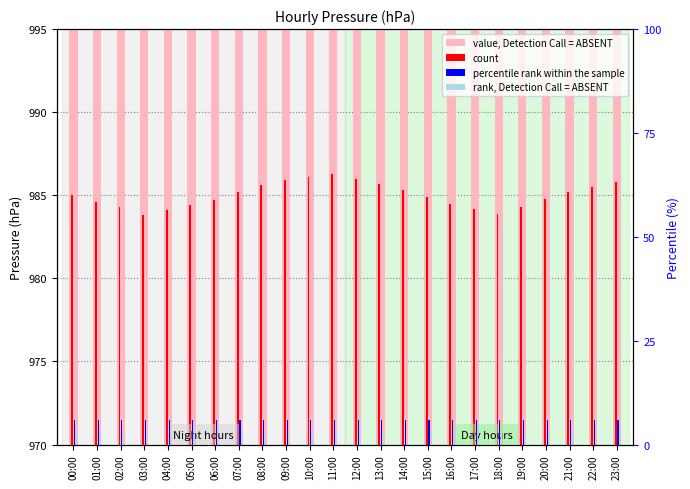

What is the minimum value shown in the chart?

0.8